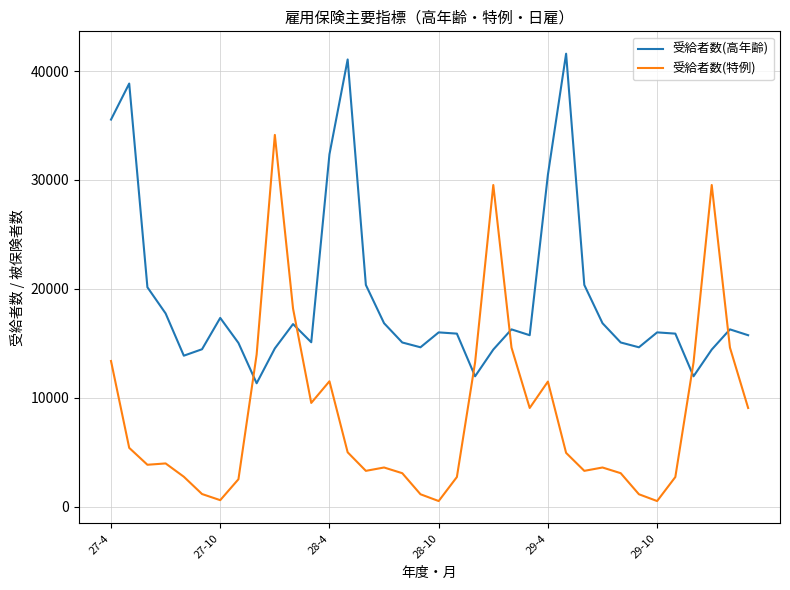

What is the difference between the maximum and minimum values in the 受給者数(特例) series?

33605